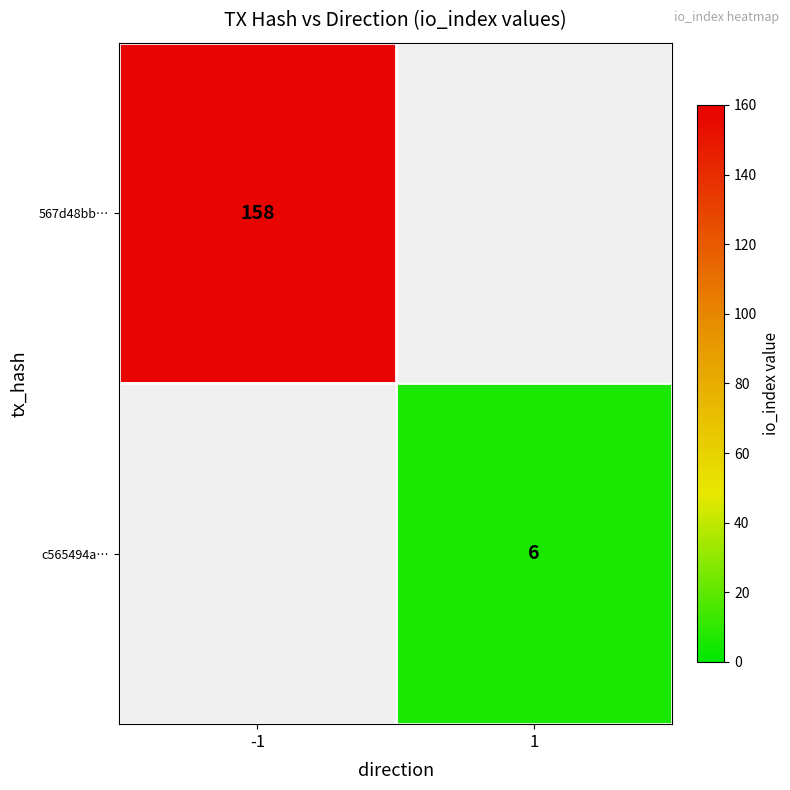

Is it true that 567d48bb… equals 158 at -1?

True